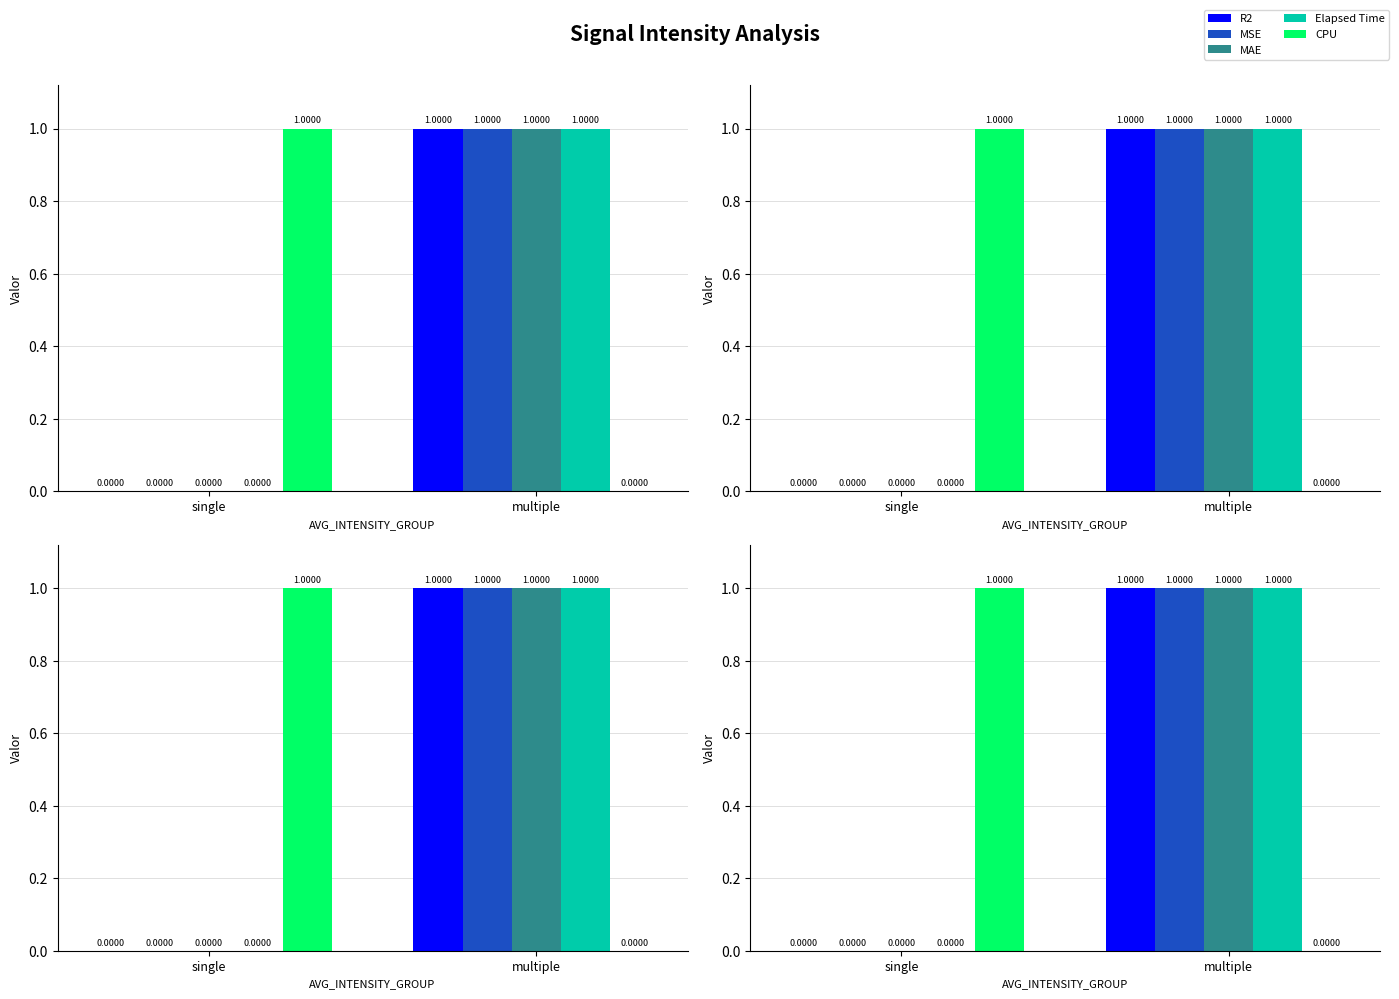

Which category has the highest value across all series?

multiple